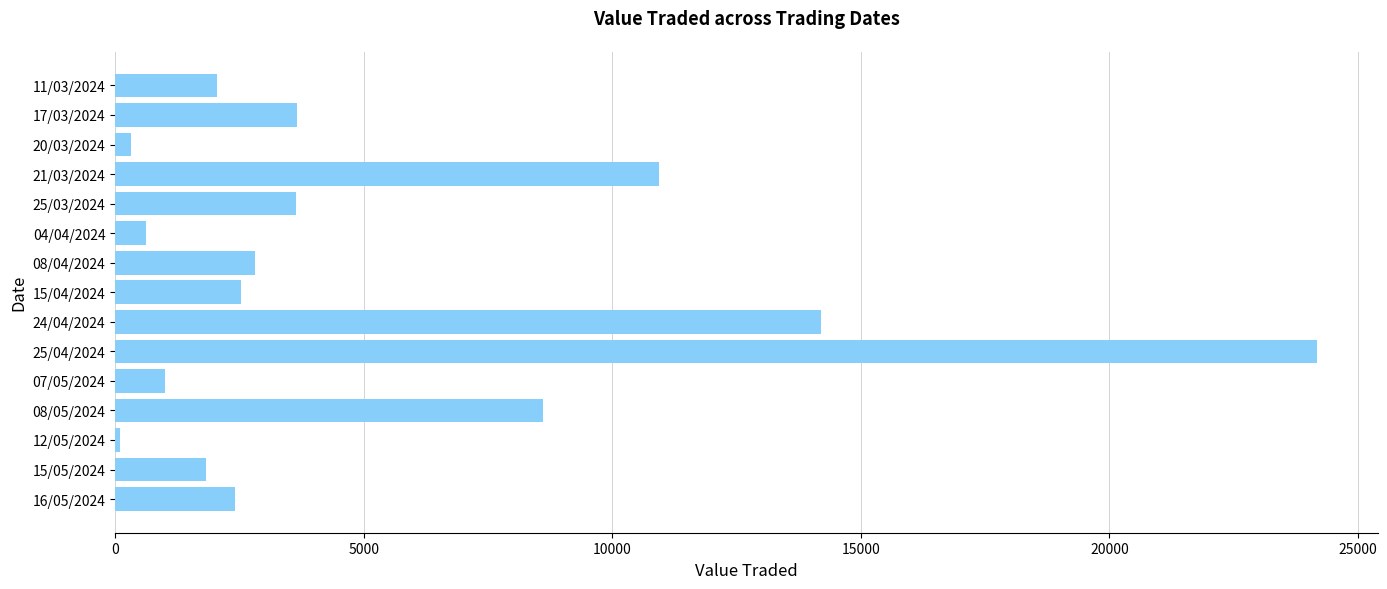

At which category does the chart reach its peak across all series?

25/04/2024